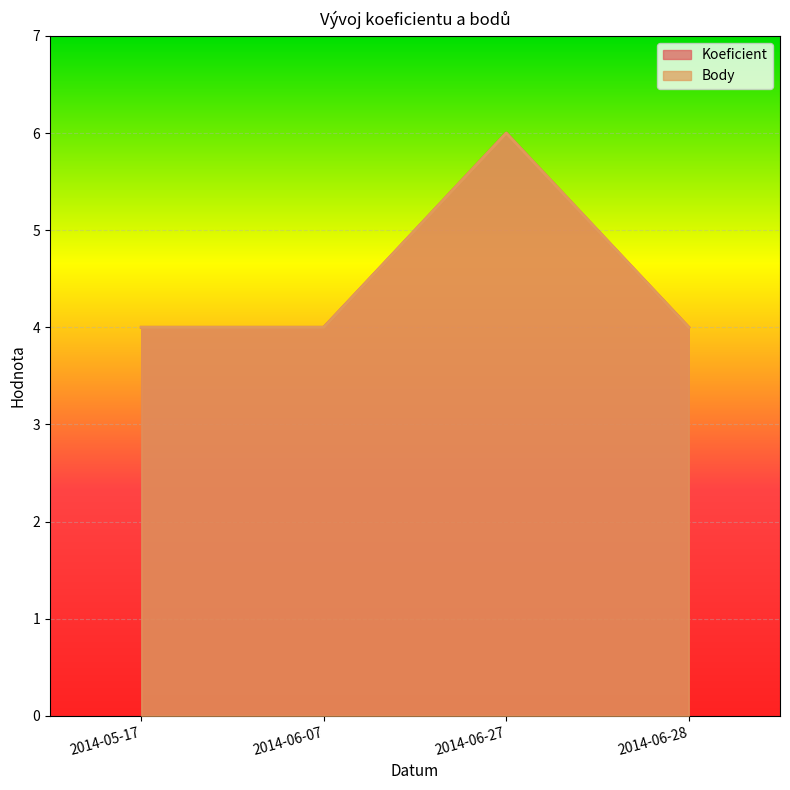

What is the minimum value shown in the chart?

4